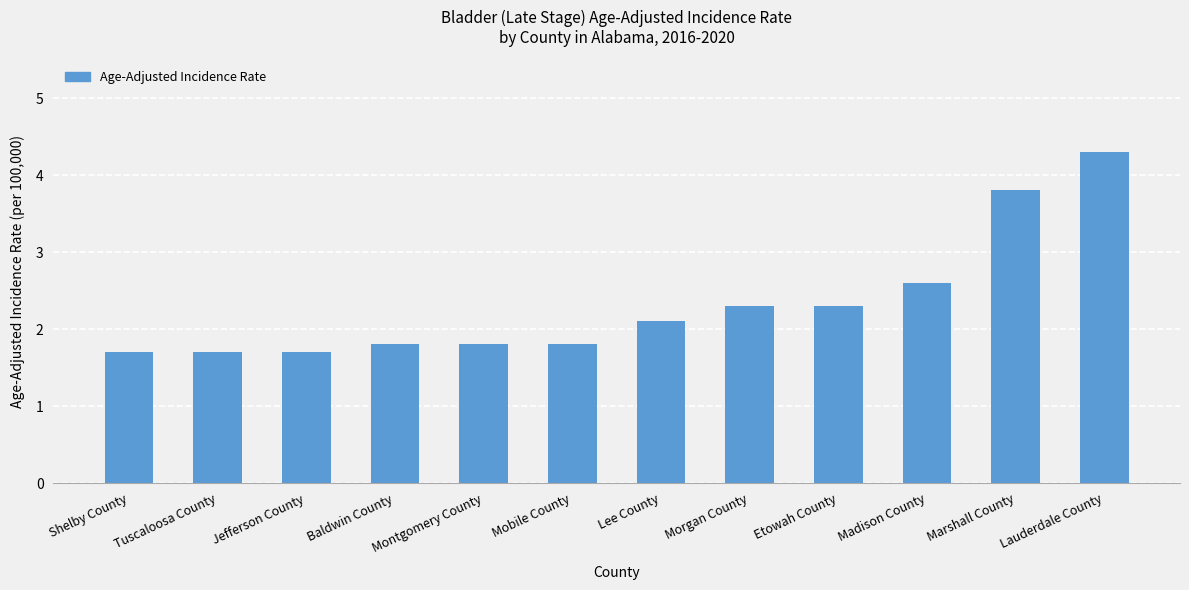

What is the ratio of the value at Mobile County to the value at Tuscaloosa County?

1.1